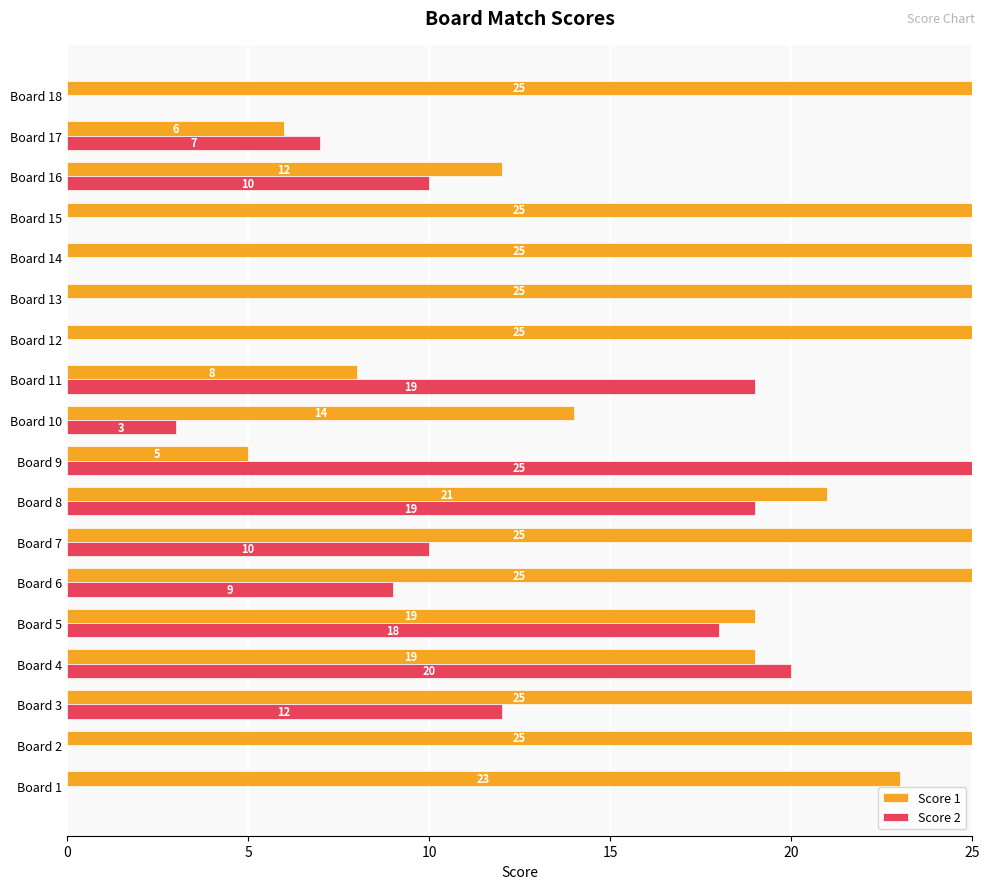

True or false: Score 1 has a value of 14 at Board 10.

True